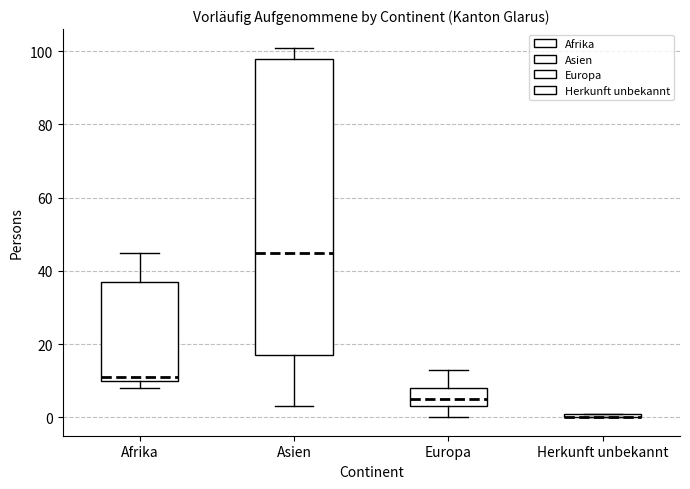

Which box is the tallest, from its lower edge to its upper edge?

Asien